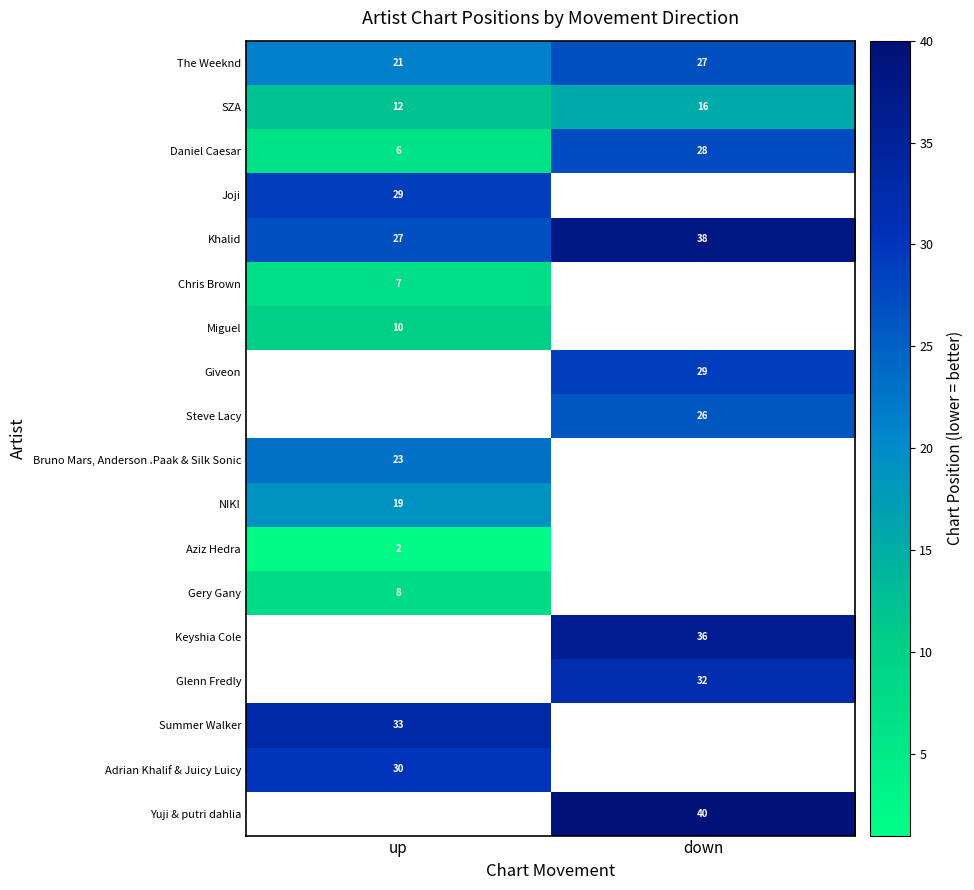

List the labels in order of Khalid value, smallest first.

up, down